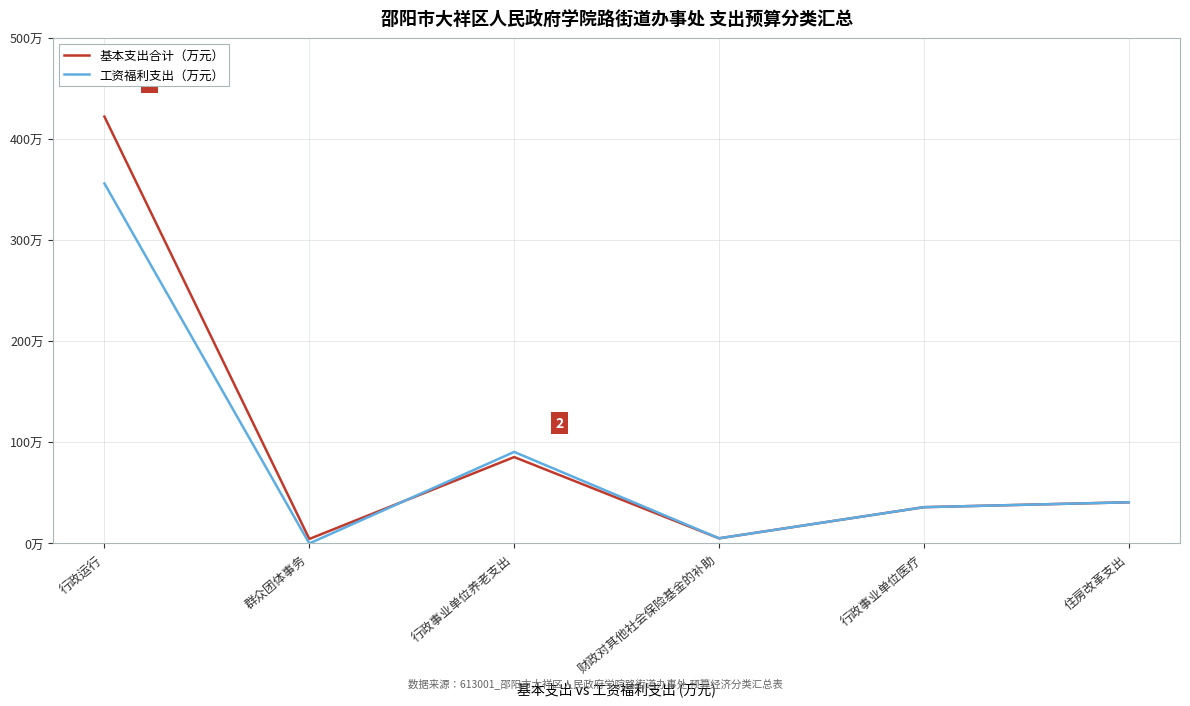

Rank the series at 财政对其他社会保险基金的补助 from highest to lowest value.

基本支出合计（万元）, 工资福利支出（万元）